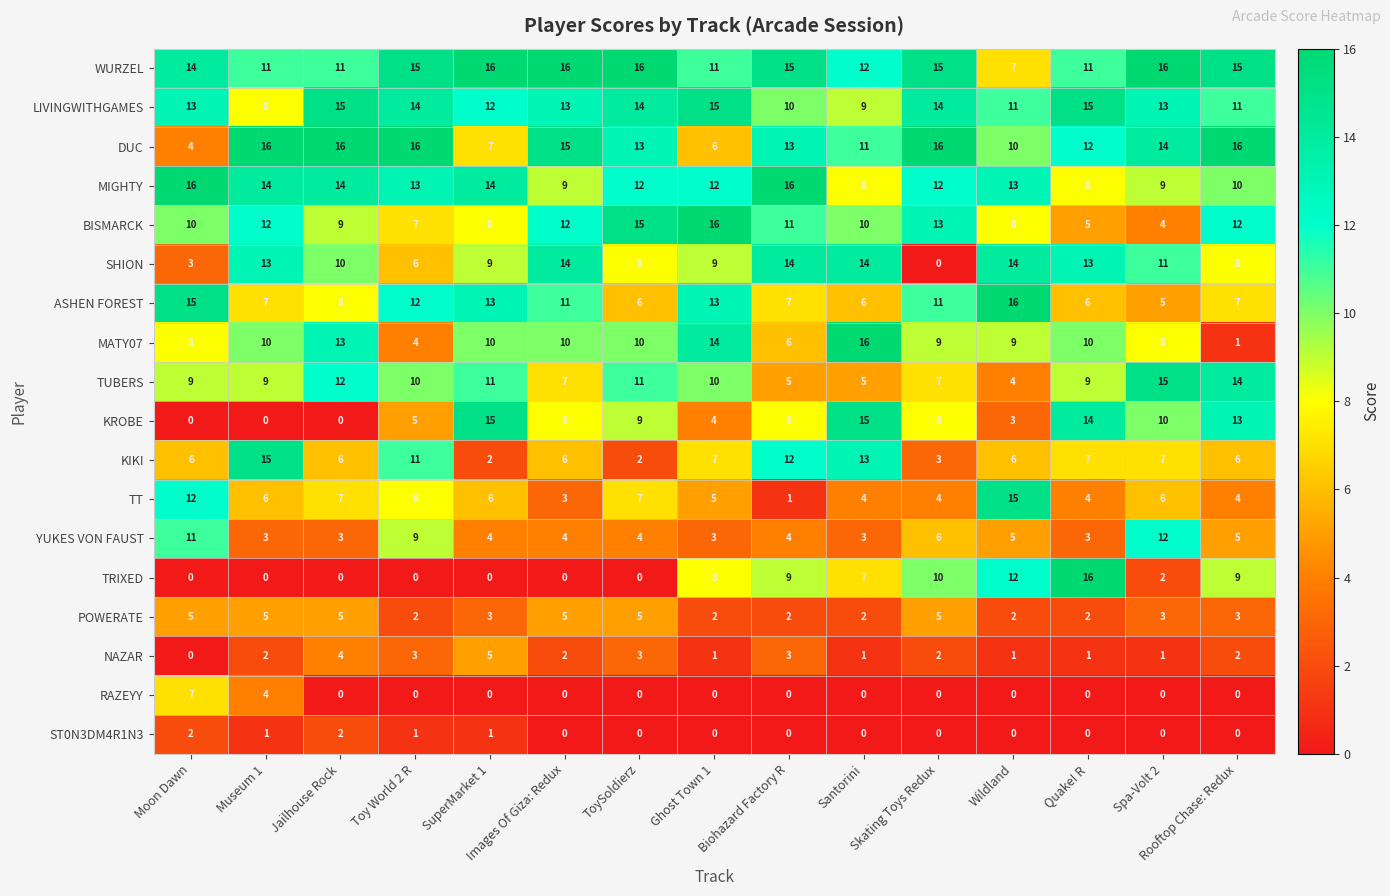

What is the maximum value shown in the chart?

16